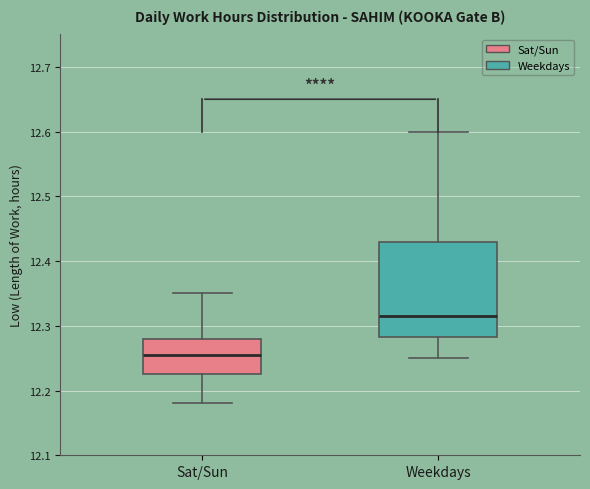

Which box has the lowest median line?

Sat/Sun